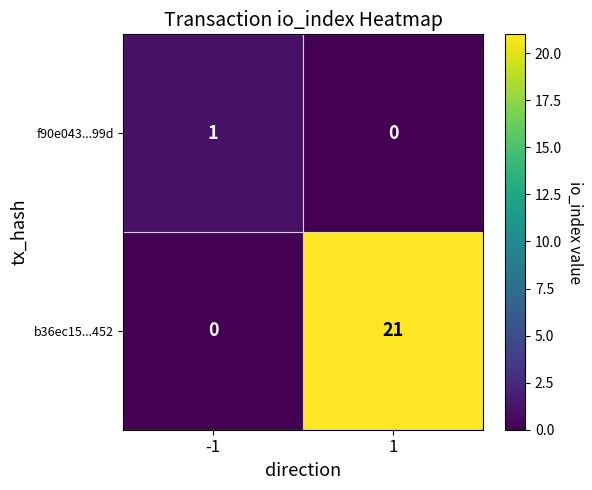

Between -1 and 1, which series saw the biggest shift?

b36ec15...452